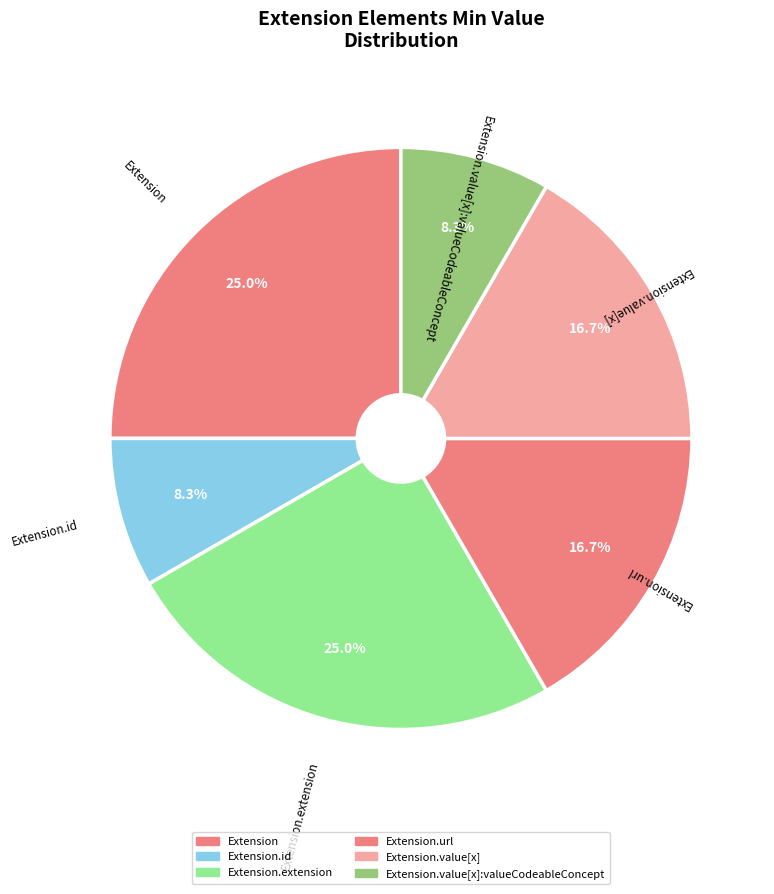

To the nearest percent, what is the combined percentage of Extension.value[x] and Extension.url?

33%